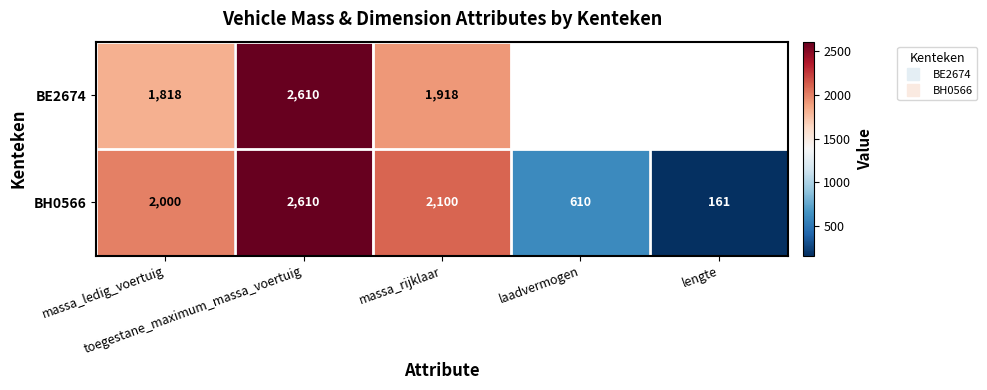

Where is BE2674 nearest to the value 2214?

massa_rijklaar